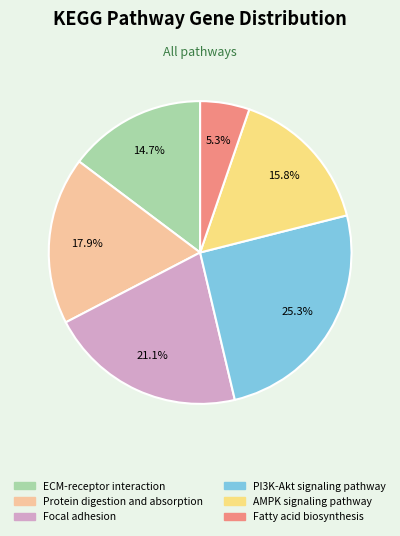

Which slice is the smallest?

Fatty acid biosynthesis